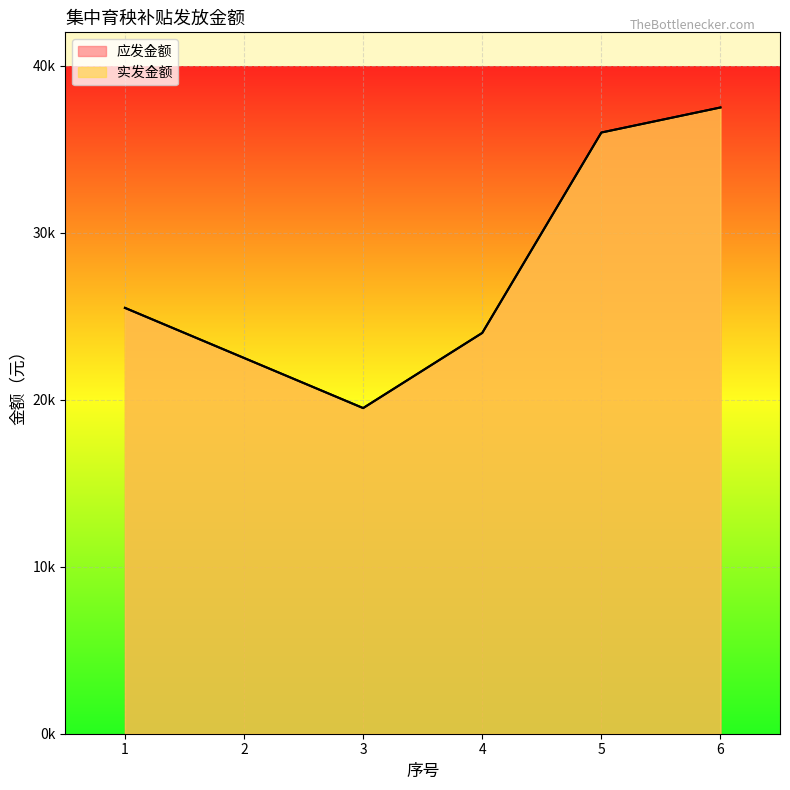

Rank the series at 5 from highest to lowest value.

应发金额, 实发金额